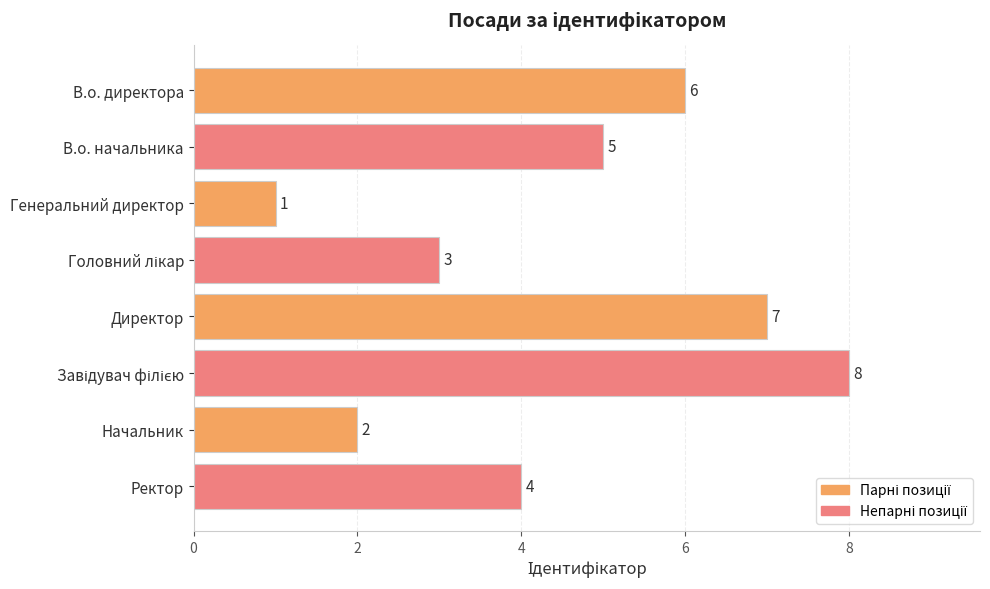

How many bars are there in total?

8